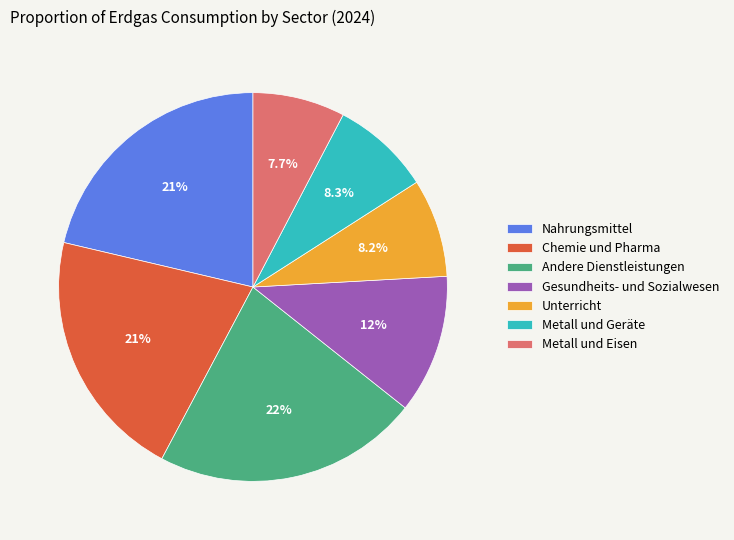

To the nearest percent, what portion does Metall und Eisen represent?

8%